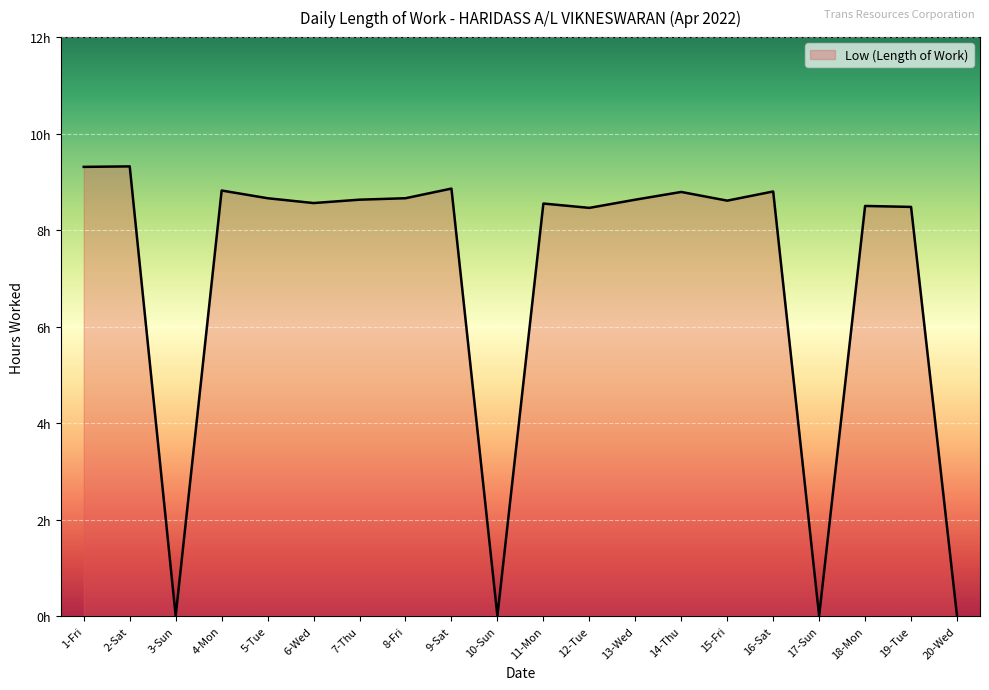

Does the chart have visible grid lines?

Yes